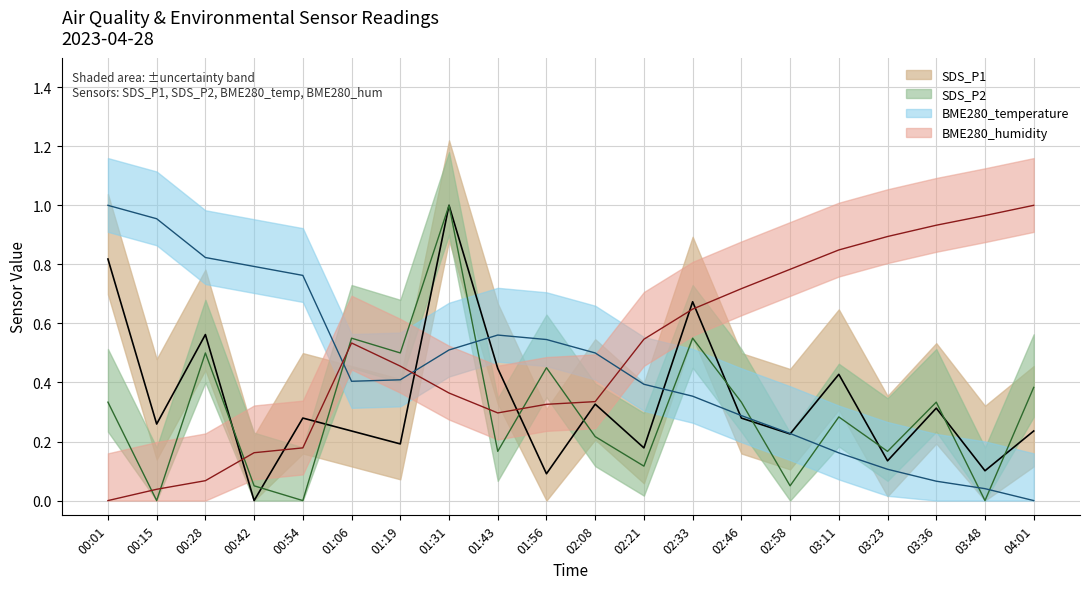

Reading left to right, what are all the values shown in this chart?

SDS_P1: 0.8	0.3	0.6	0.0	0.3	0.2	0.2	1.0	0.4	0.1	0.3	0.2	0.7	0.3	0.2	0.4	0.1	0.3	0.1	0.2
SDS_P2: 0.3	0.0	0.5	0.0	0.0	0.6	0.5	1.0	0.2	0.4	0.2	0.1	0.6	0.3	0.0	0.3	0.2	0.3	0.0	0.4
BME280_temperature: 1.0	1.0	0.8	0.8	0.8	0.4	0.4	0.5	0.6	0.5	0.5	0.4	0.4	0.3	0.2	0.2	0.1	0.1	0.0	0.0
BME280_humidity: 0.0	0.0	0.1	0.2	0.2	0.5	0.5	0.4	0.3	0.3	0.3	0.5	0.6	0.7	0.8	0.8	0.9	0.9	1.0	1.0